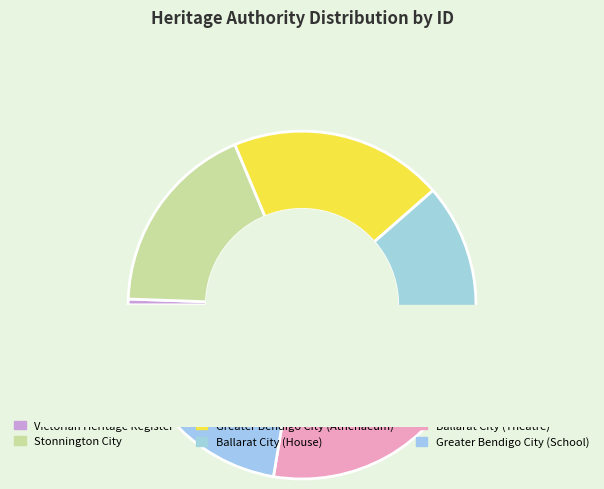

To the nearest percent, what is the difference between the largest and smallest slice percentages?

22%